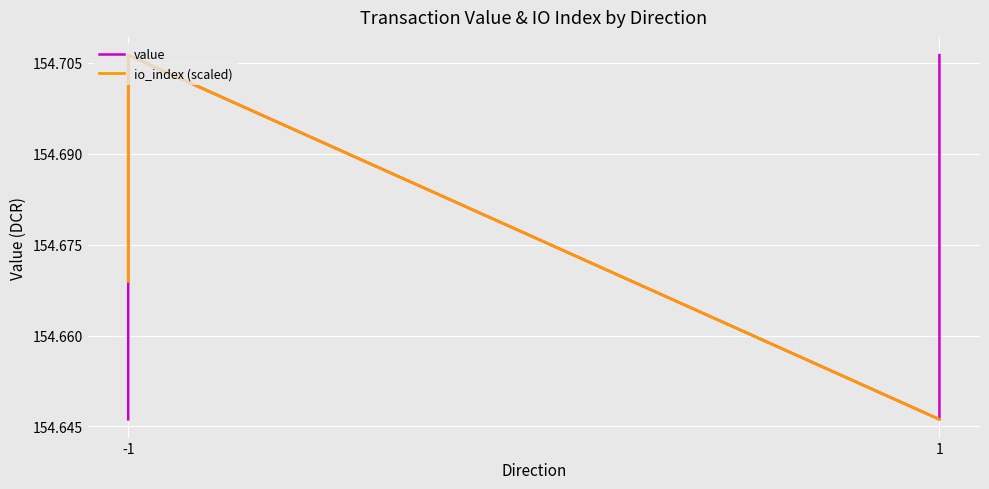

What is the value of the io_index (scaled) point at the 1st from the left?

154.7